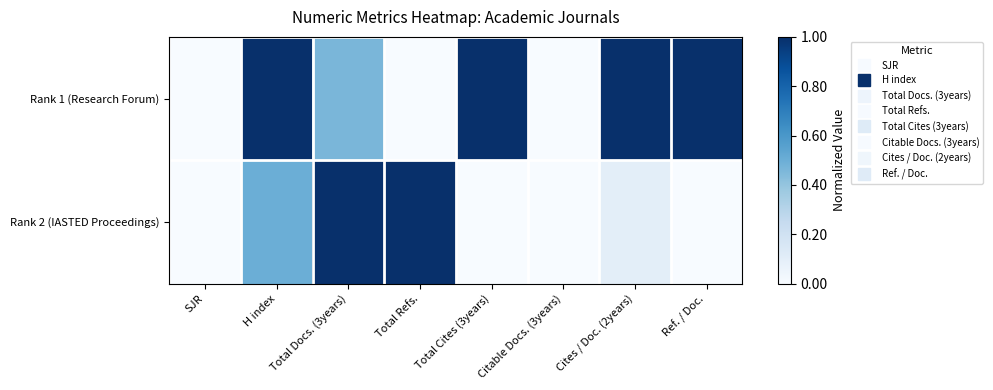

At SJR, list the series in order from largest to smallest.

Rank 1 (Research Forum), Rank 2 (IASTED Proceedings)